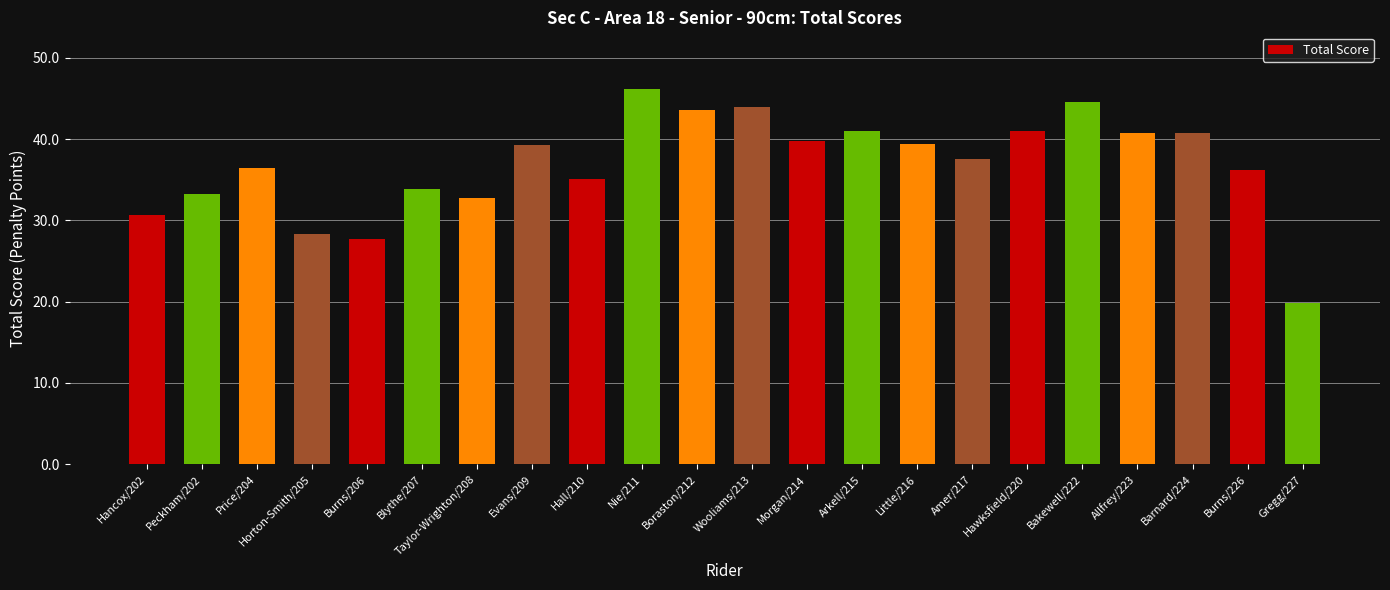

What is the label of the 19th bar from the right?

Horton-Smith/205